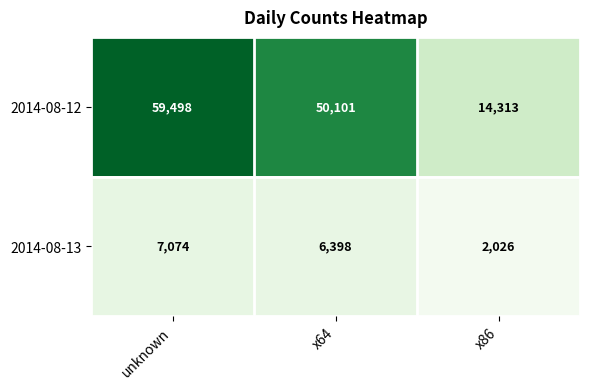

At which category does the chart reach its minimum across all series?

x86